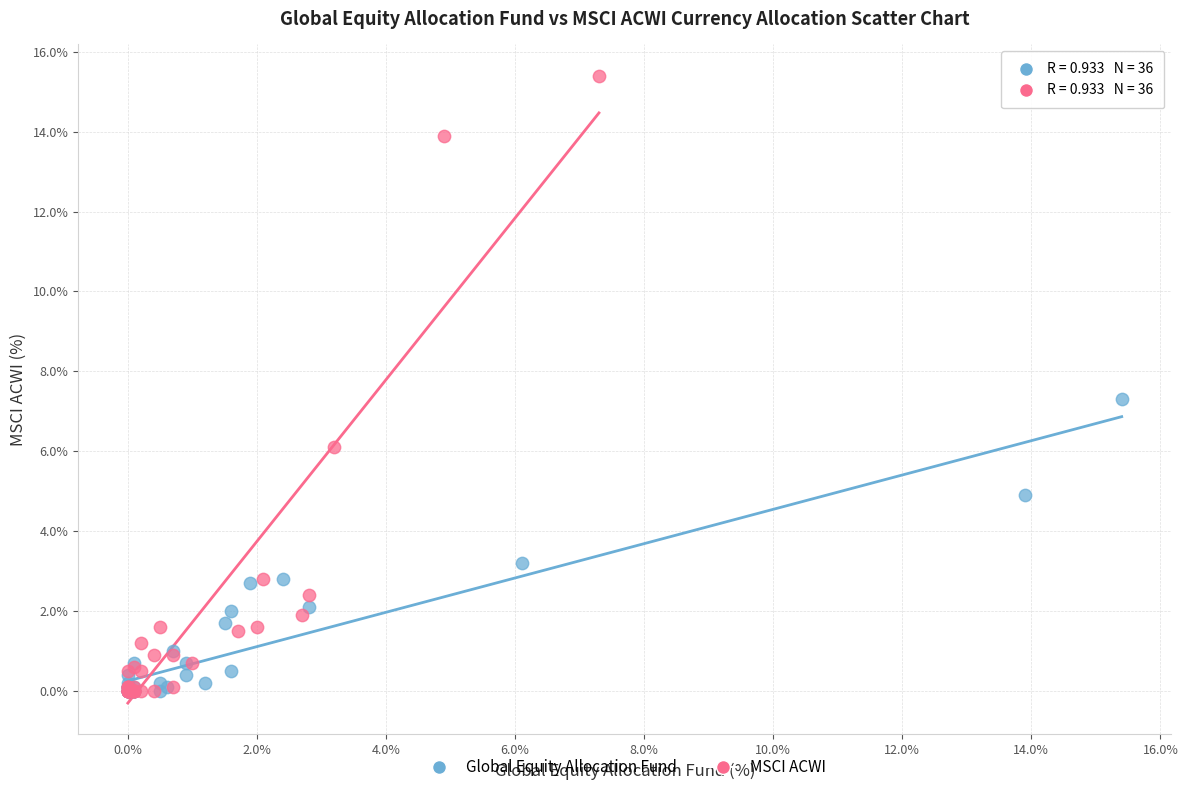

Which series reaches the maximum Y coordinate?

MSCI ACWI